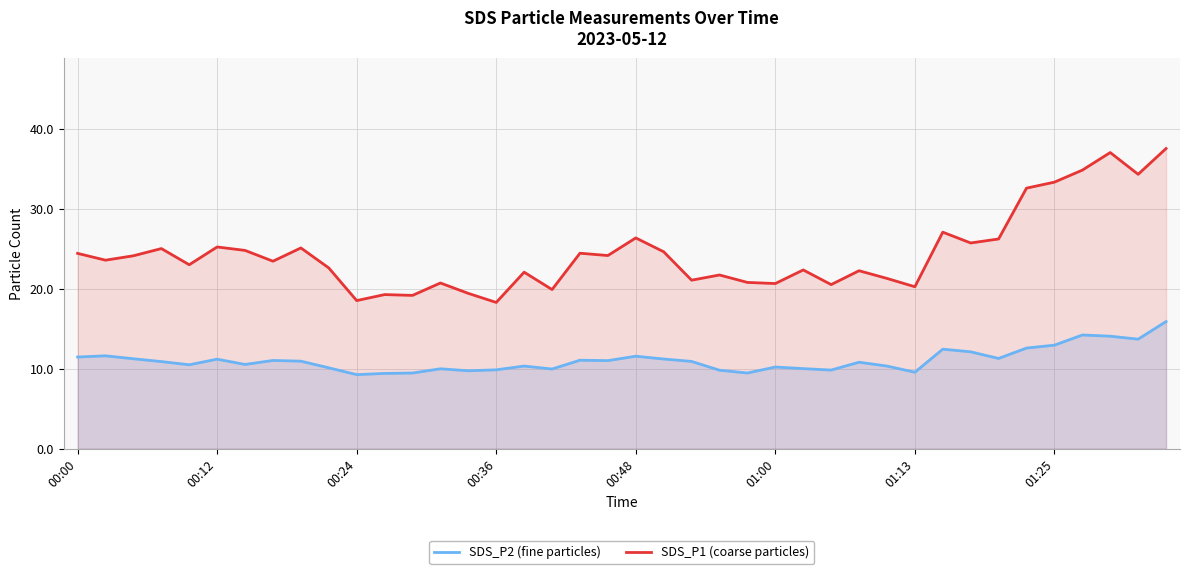

List the series in order of their peak value, lowest first.

SDS_P2 (fine particles), SDS_P1 (coarse particles)